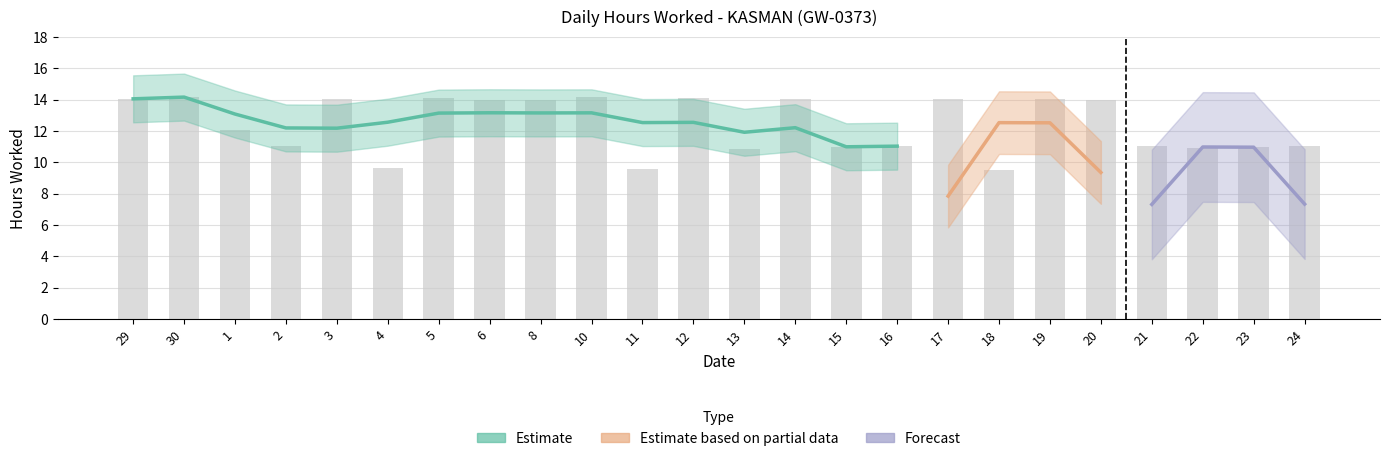

What is the ratio of the value at 21 to the value at 13?

1.0